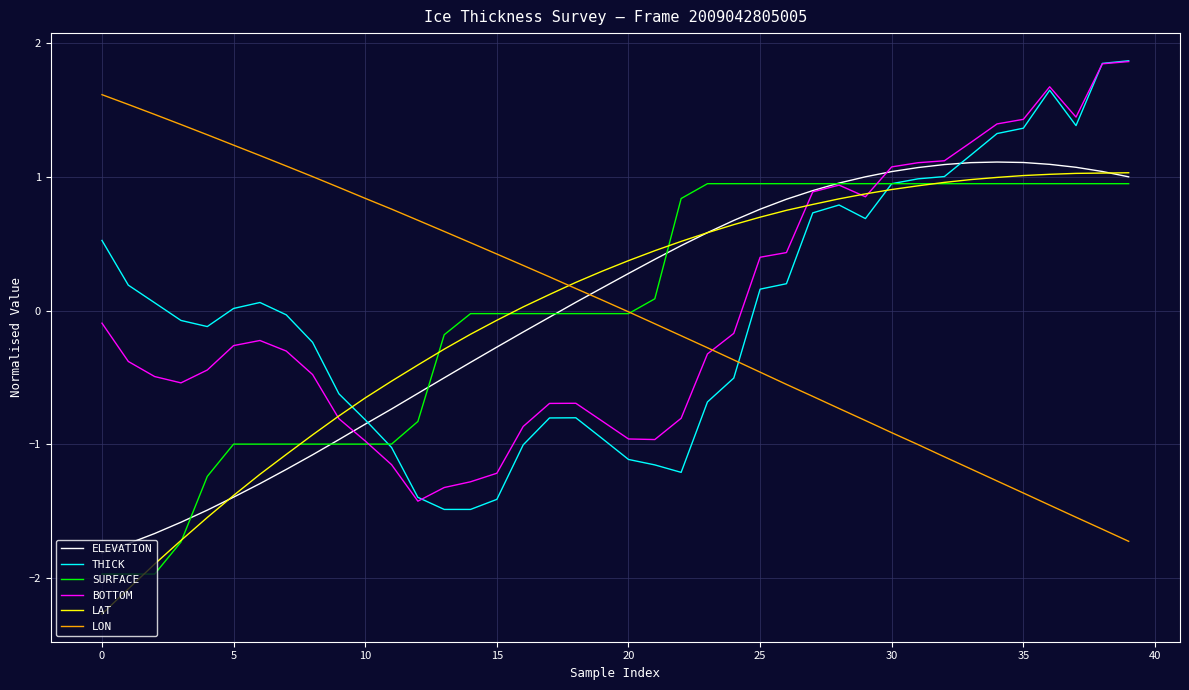

What is the minimum value shown in the chart?

-2.3